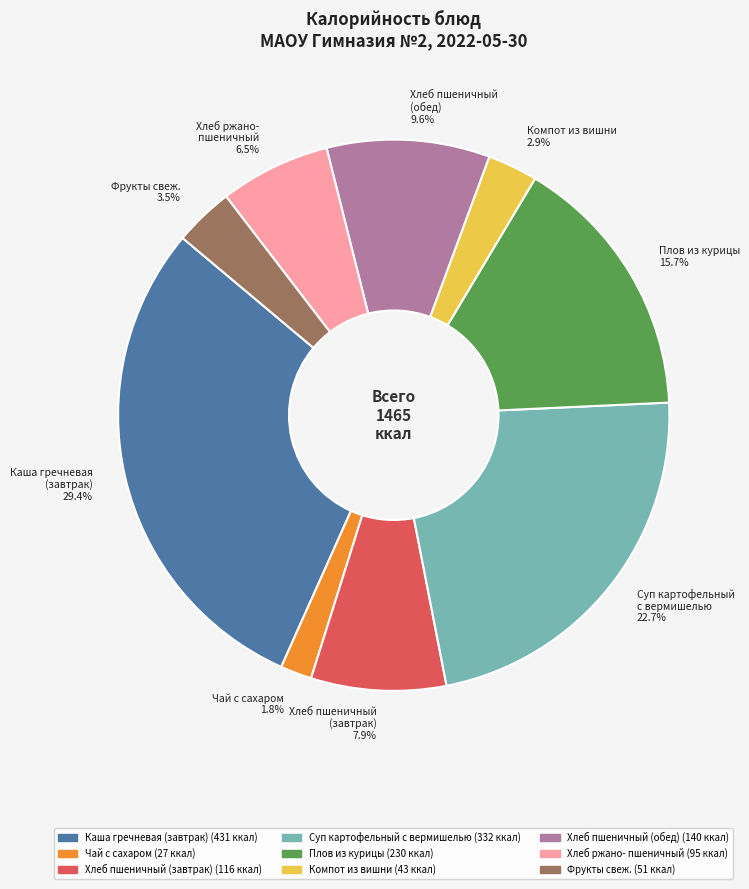

Between Суп картофельный с вермишелью 22.7% and Плов из курицы 15.7%, which is larger?

Суп картофельный с вермишелью 22.7%